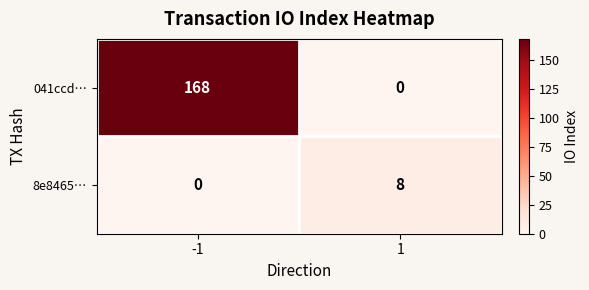

Which series changed the most between -1 and 1?

041ccd…